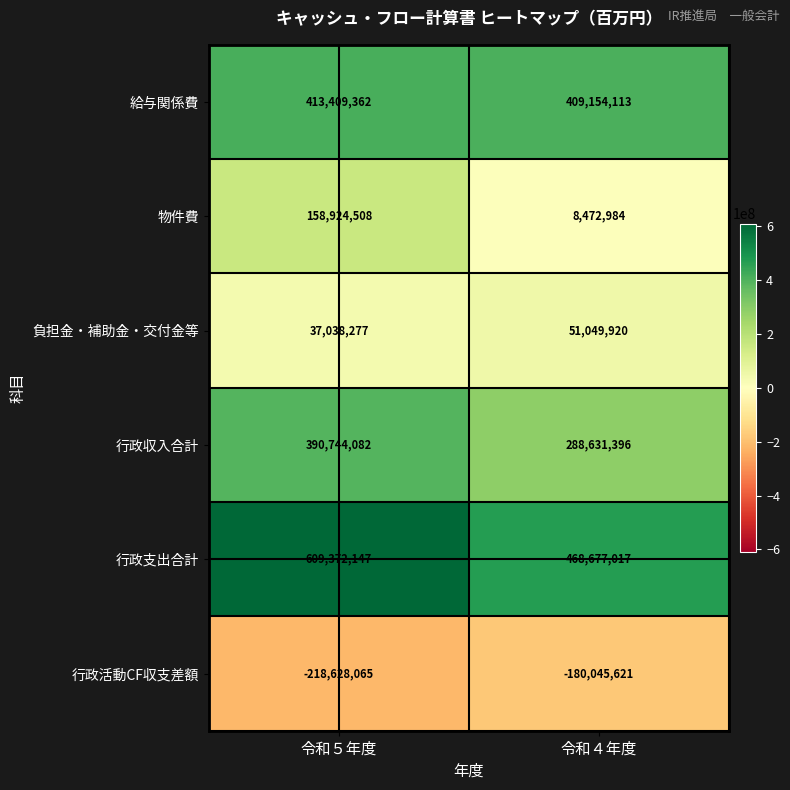

What is the difference between the maximum and minimum values in the 給与関係費 series?

4255249